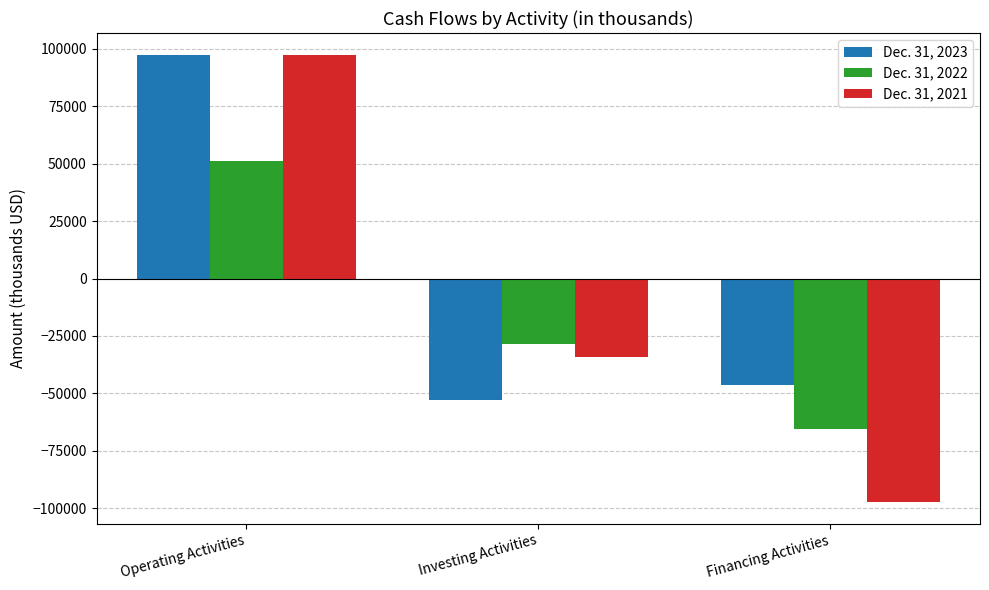

How many groups of bars are there?

3